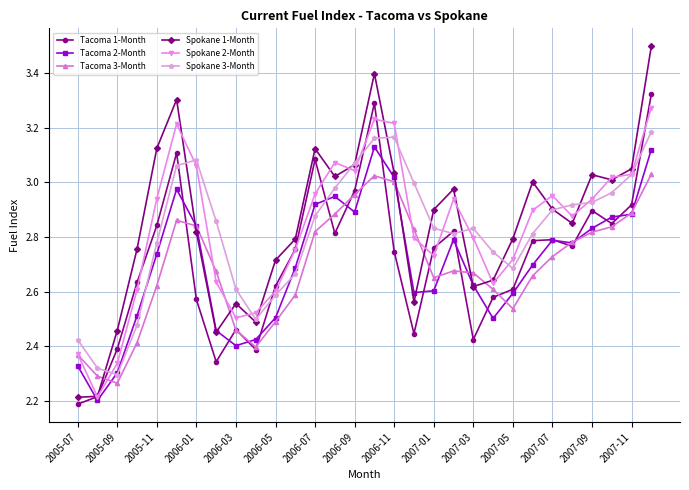

True or false: Spokane 1-Month has more than 0 points higher than both neighbors.

True